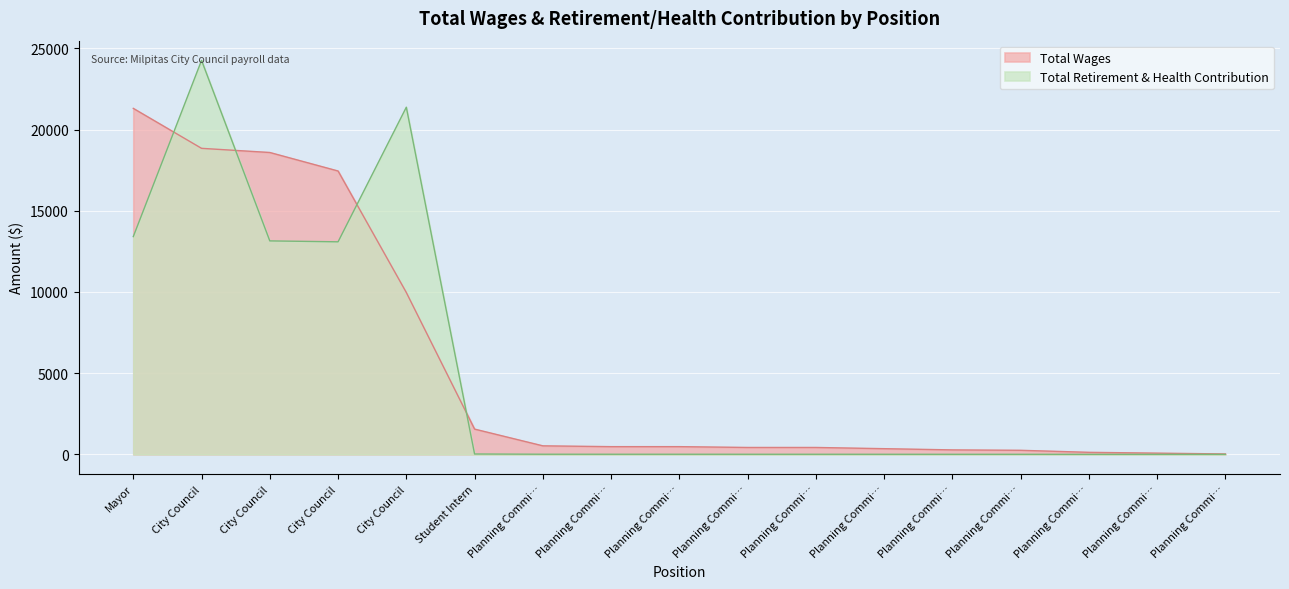

Rank the categories by Total Retirement & Health Contribution value from highest to lowest.

City Council, City Council, Mayor, City Council, City Council, Student Intern, Planning Commi…, Planning Commi…, Planning Commi…, Planning Commi…, Planning Commi…, Planning Commi…, Planning Commi…, Planning Commi…, Planning Commi…, Planning Commi…, Planning Commi…